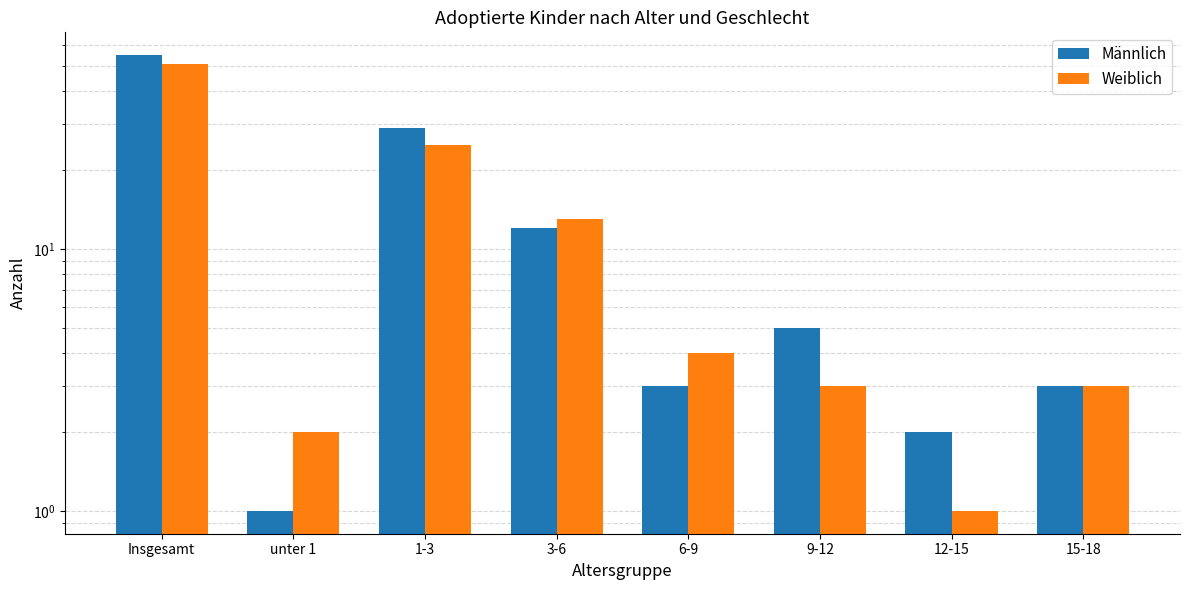

Rank the series by their average value, from lowest to highest.

Weiblich, Männlich